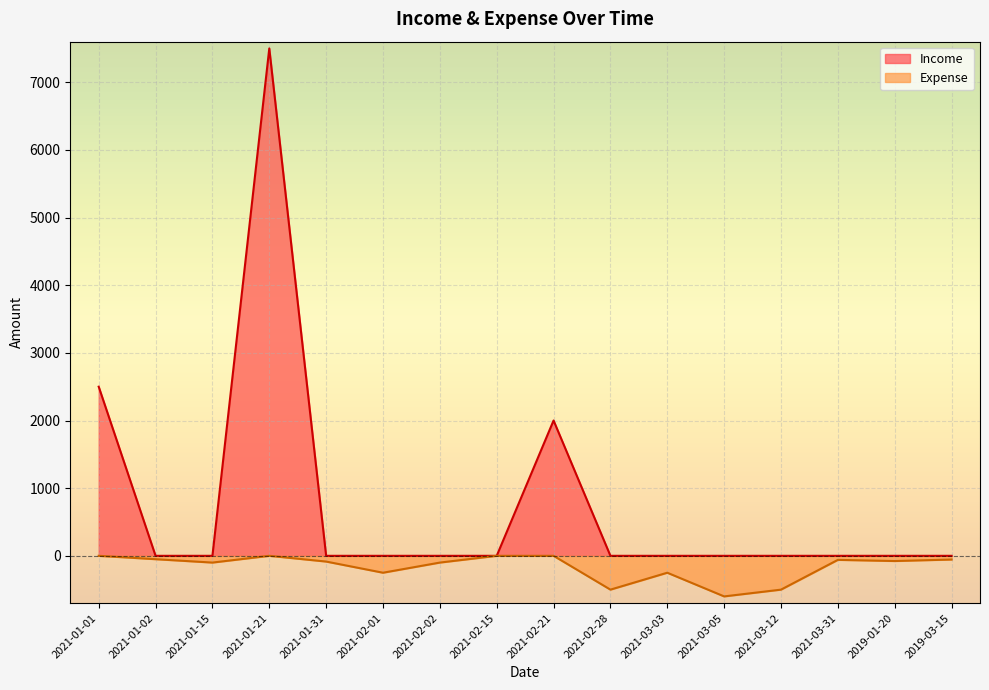

How many interior local valleys does the Expense series have?

5